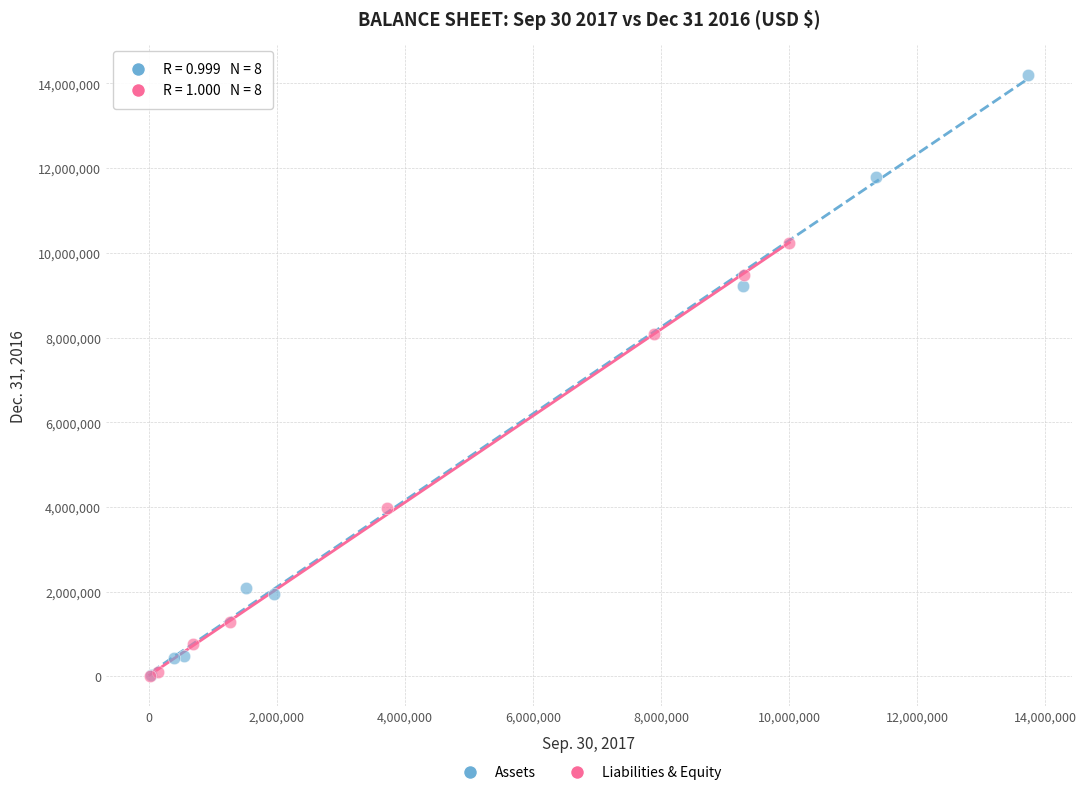

Which series has the largest Y range (max minus min)?

Assets